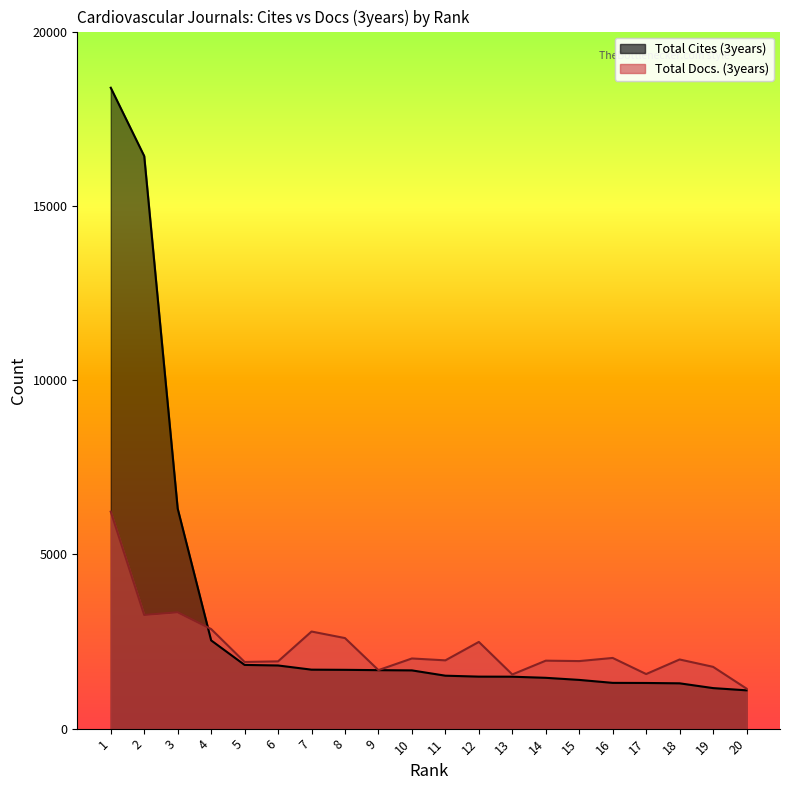

The Total Cites (3years) series shows 1671 at 10. True or false?

True